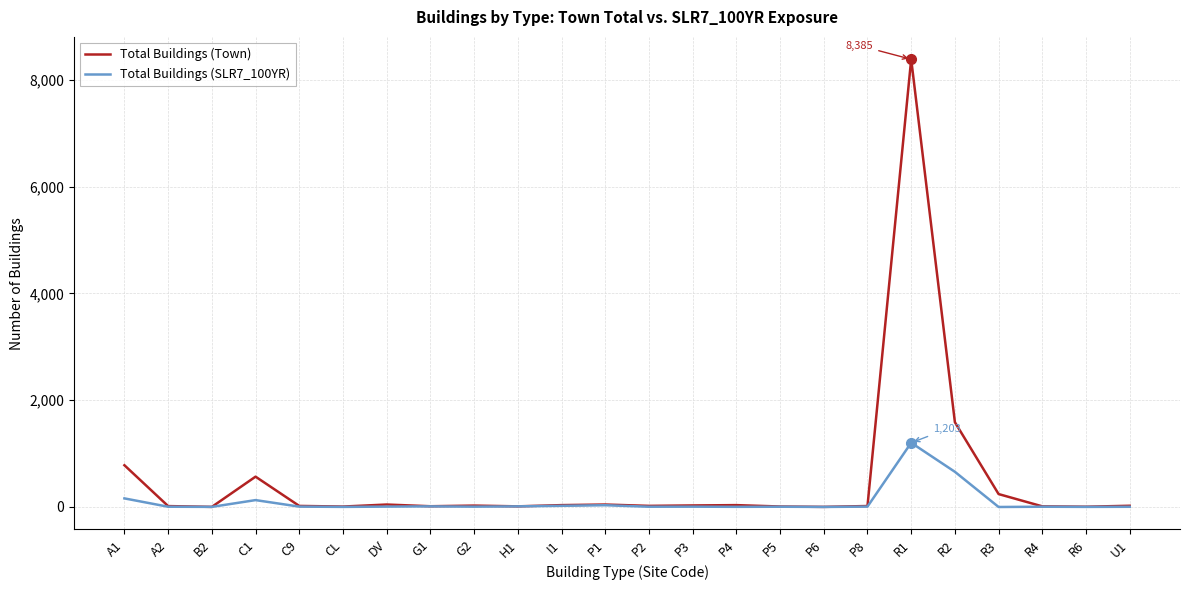

Which series has the largest total across all categories?

Total Buildings (Town)